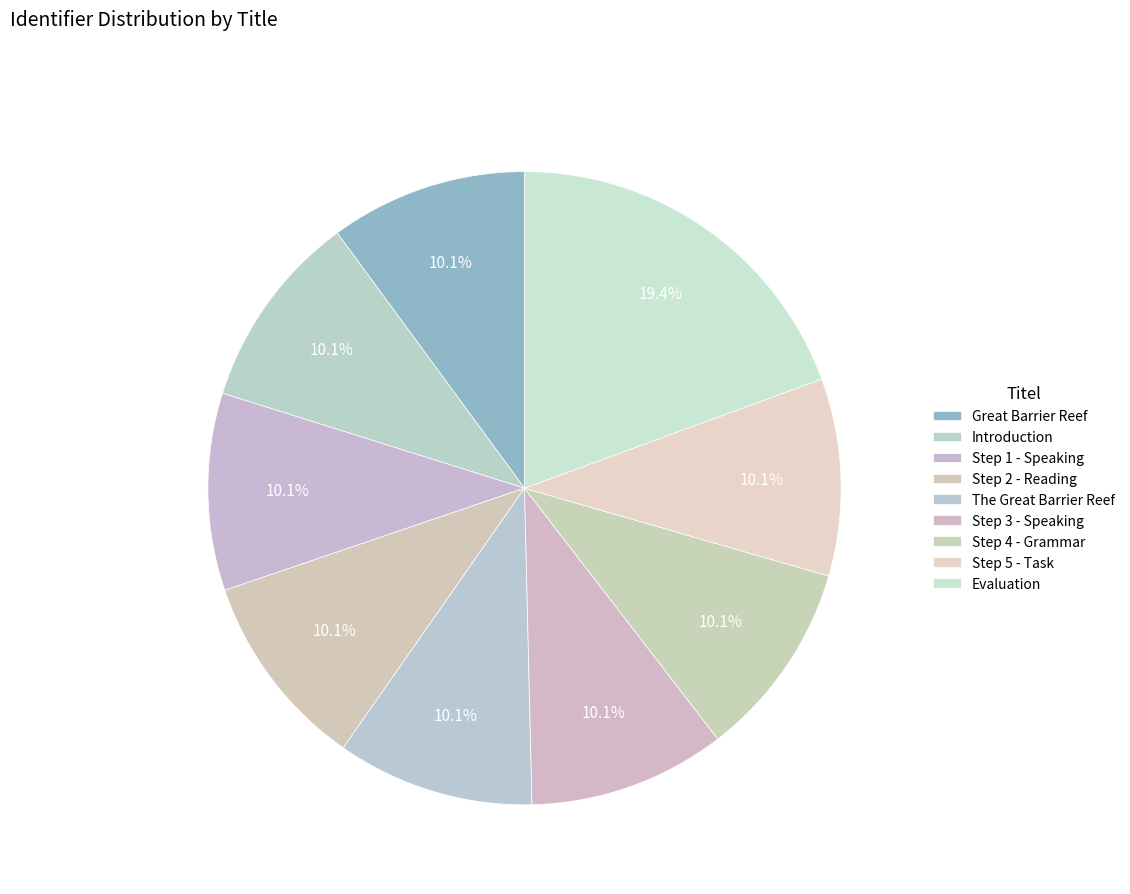

How many slices are in this pie chart?

9